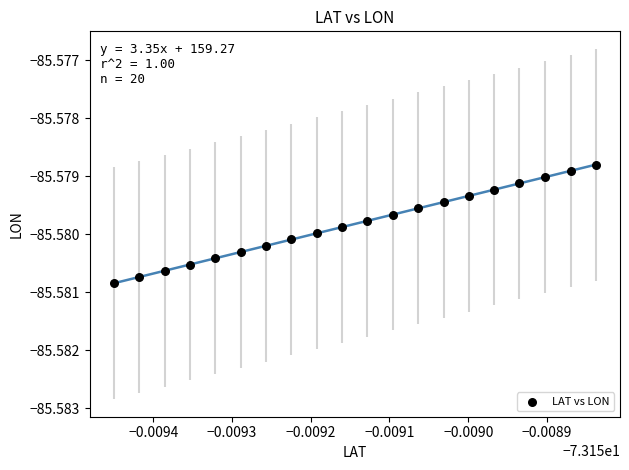

How many data points are displayed?

20